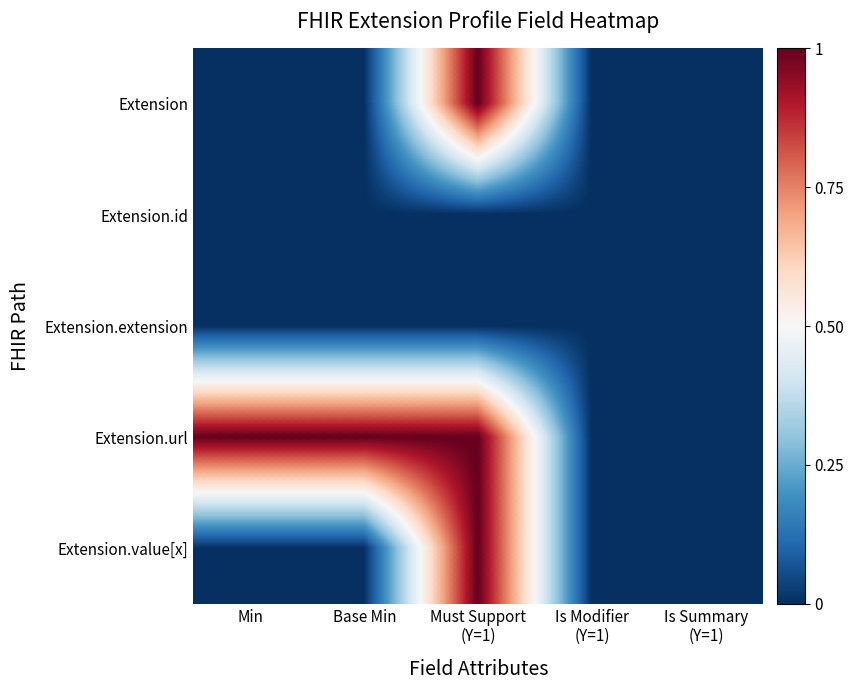

At which category is the sum across all series the highest?

Must Support
(Y=1)